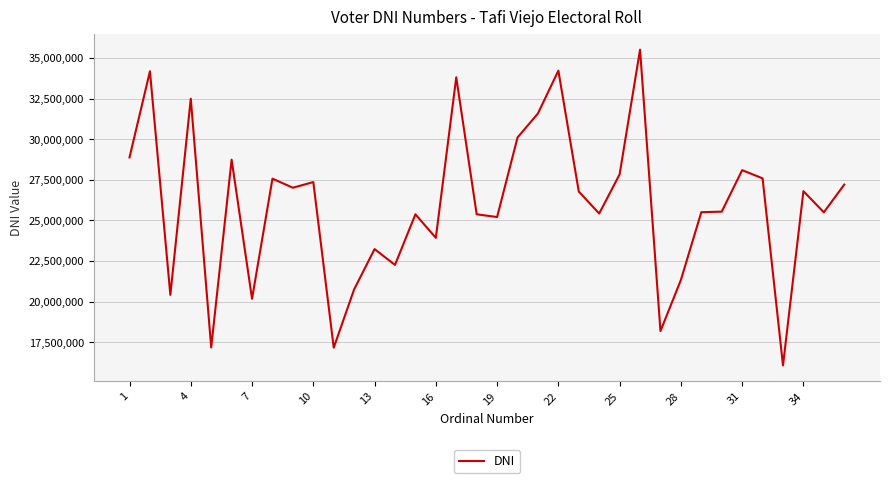

What is the smallest value displayed?

16074438